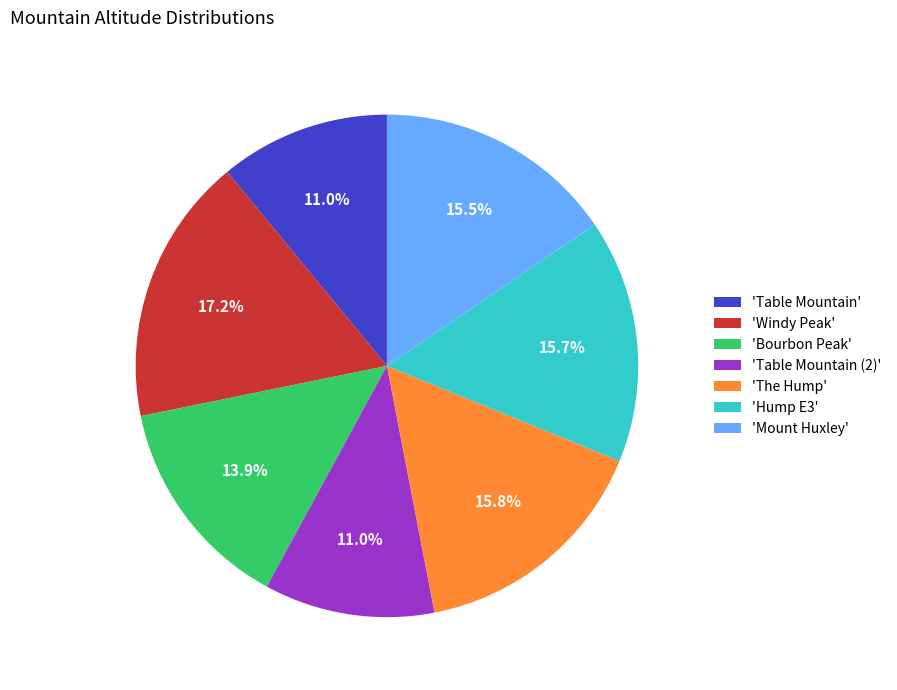

Which has a higher value, 'Windy Peak' or 'Bourbon Peak'?

'Windy Peak'